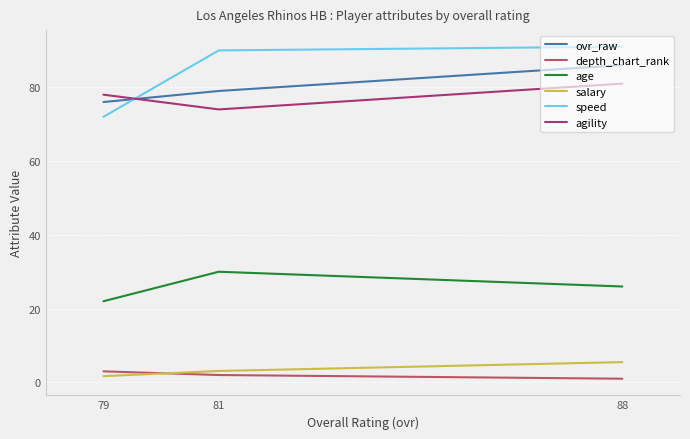

Does the chart display data point markers on the line(s)?

No